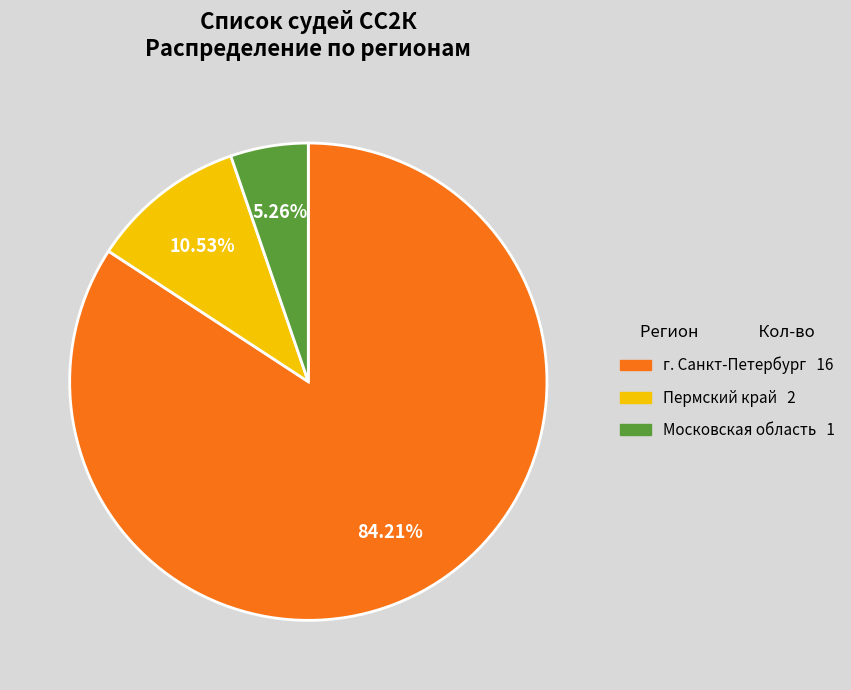

Between г. Санкт-Петербург and Пермский край, which is larger?

г. Санкт-Петербург